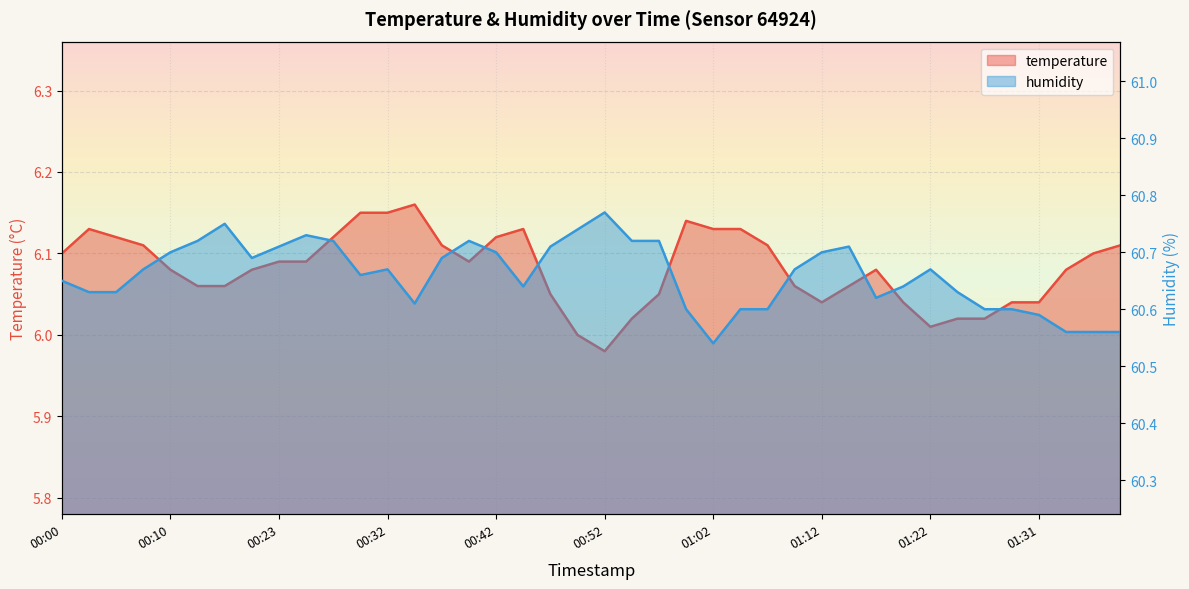

Is the value of temperature at 00:23 greater than the value of humidity at 11?

No